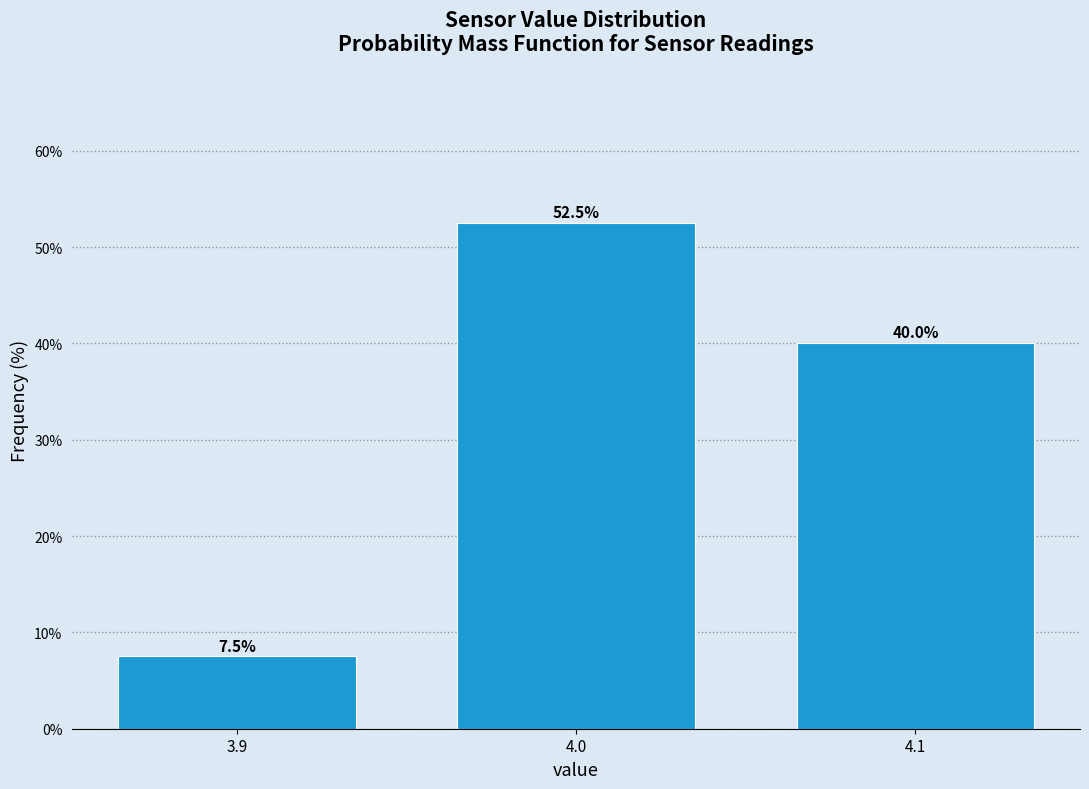

Reading left to right, transcribe all the data shown in this chart.

7.5	52.5	40.0